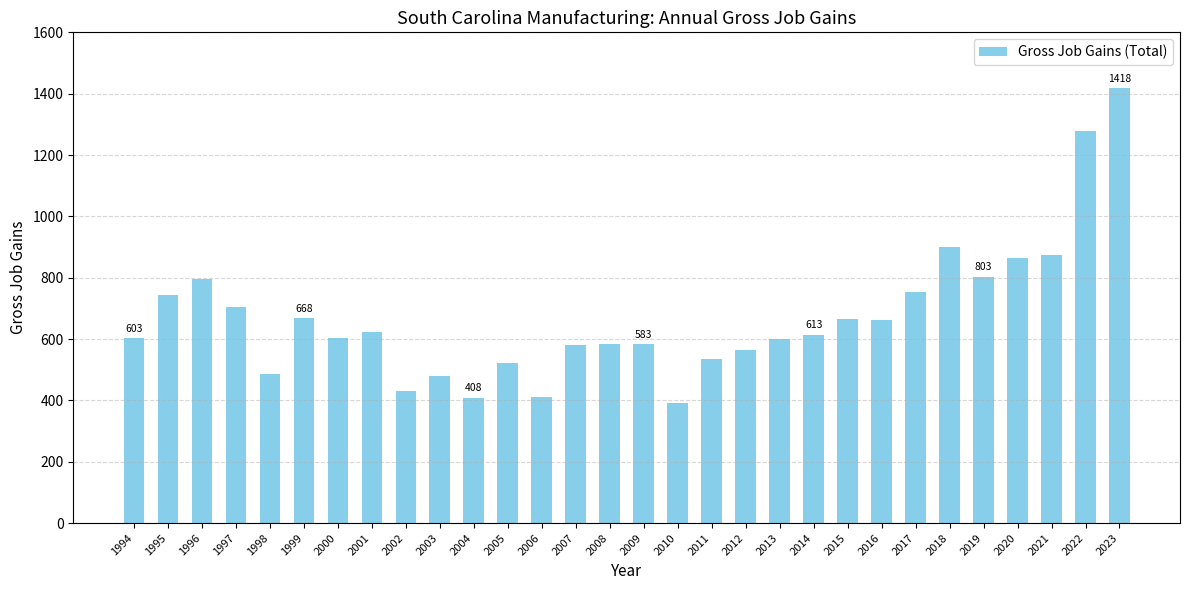

Where is the data nearest to the value 905?

2018